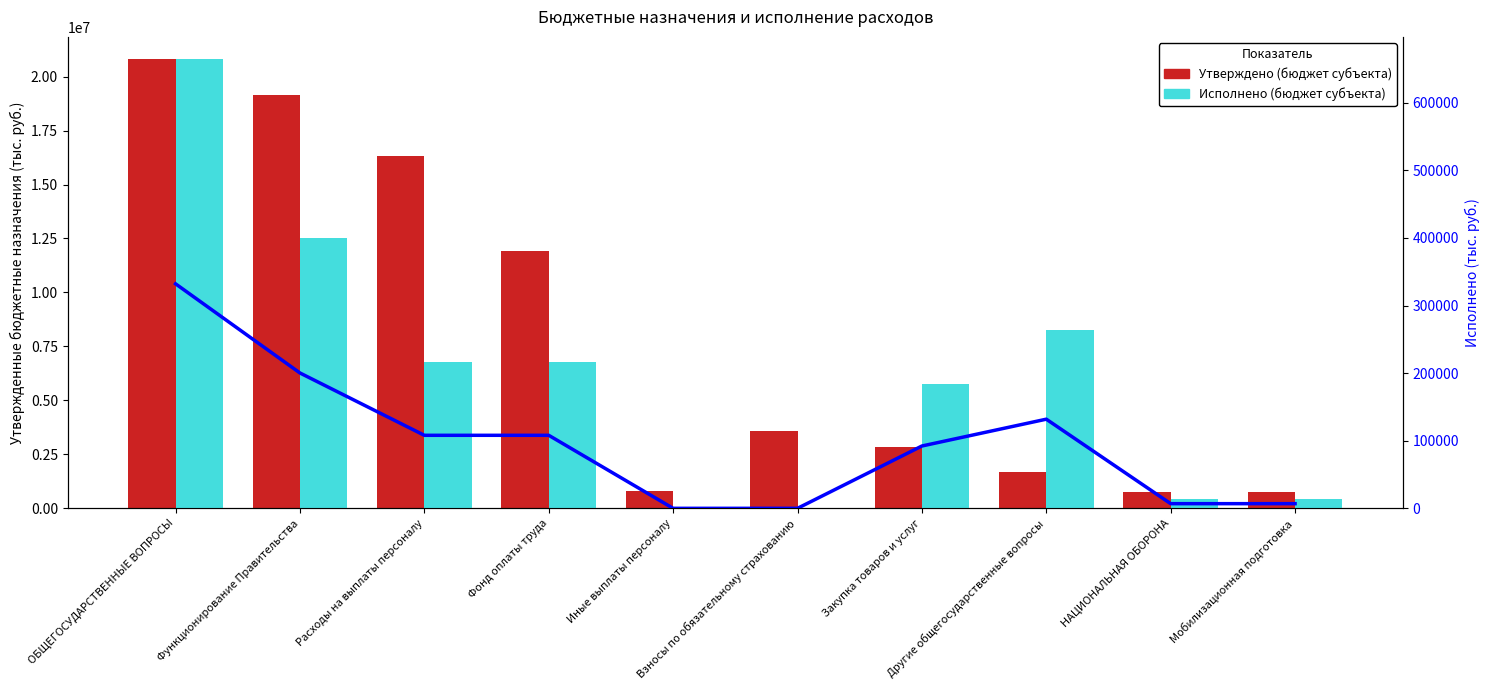

The Исполнено (бюджет субъекта) series shows -293667.3 at Иные выплаты персоналу. True or false?

False